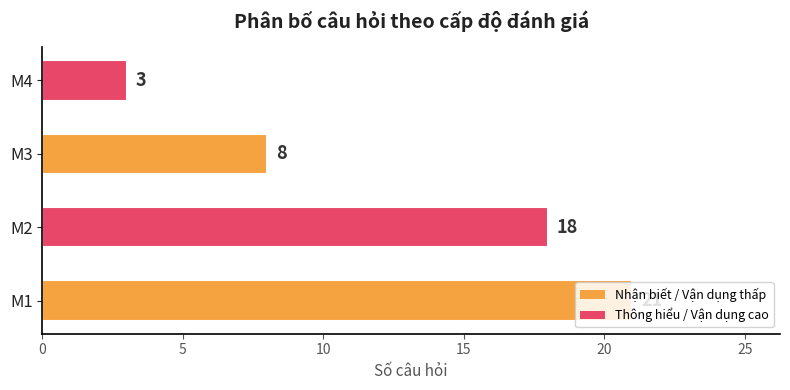

Rank the categories by value from lowest to highest.

M4, M3, M2, M1